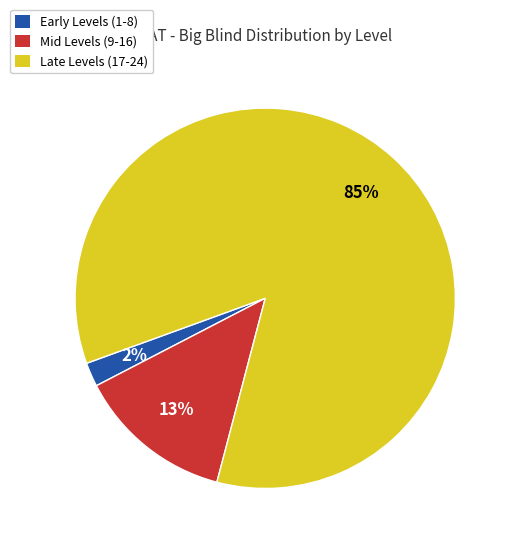

Does any single category account for the majority?

Yes